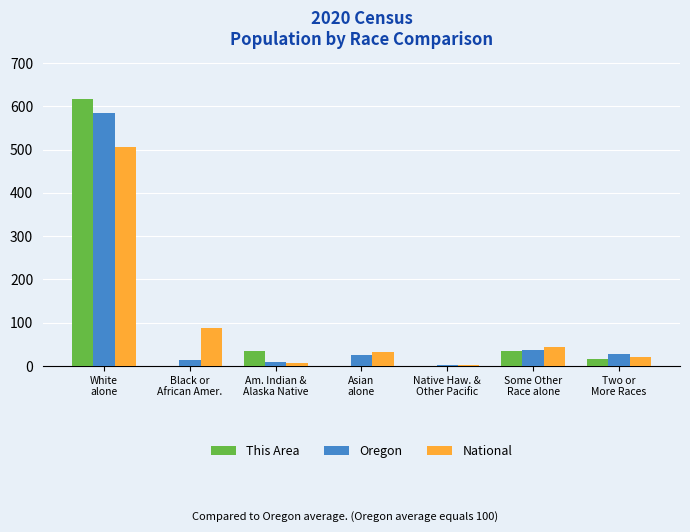

What is the sum of all National values?

700.0